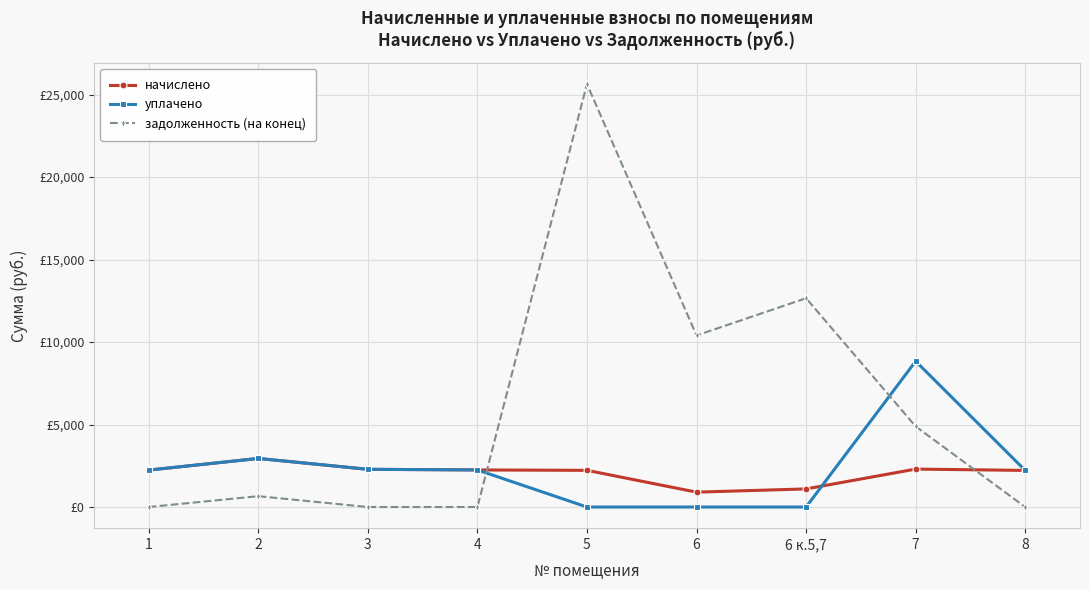

Is this an area chart (filled region under the line)?

No